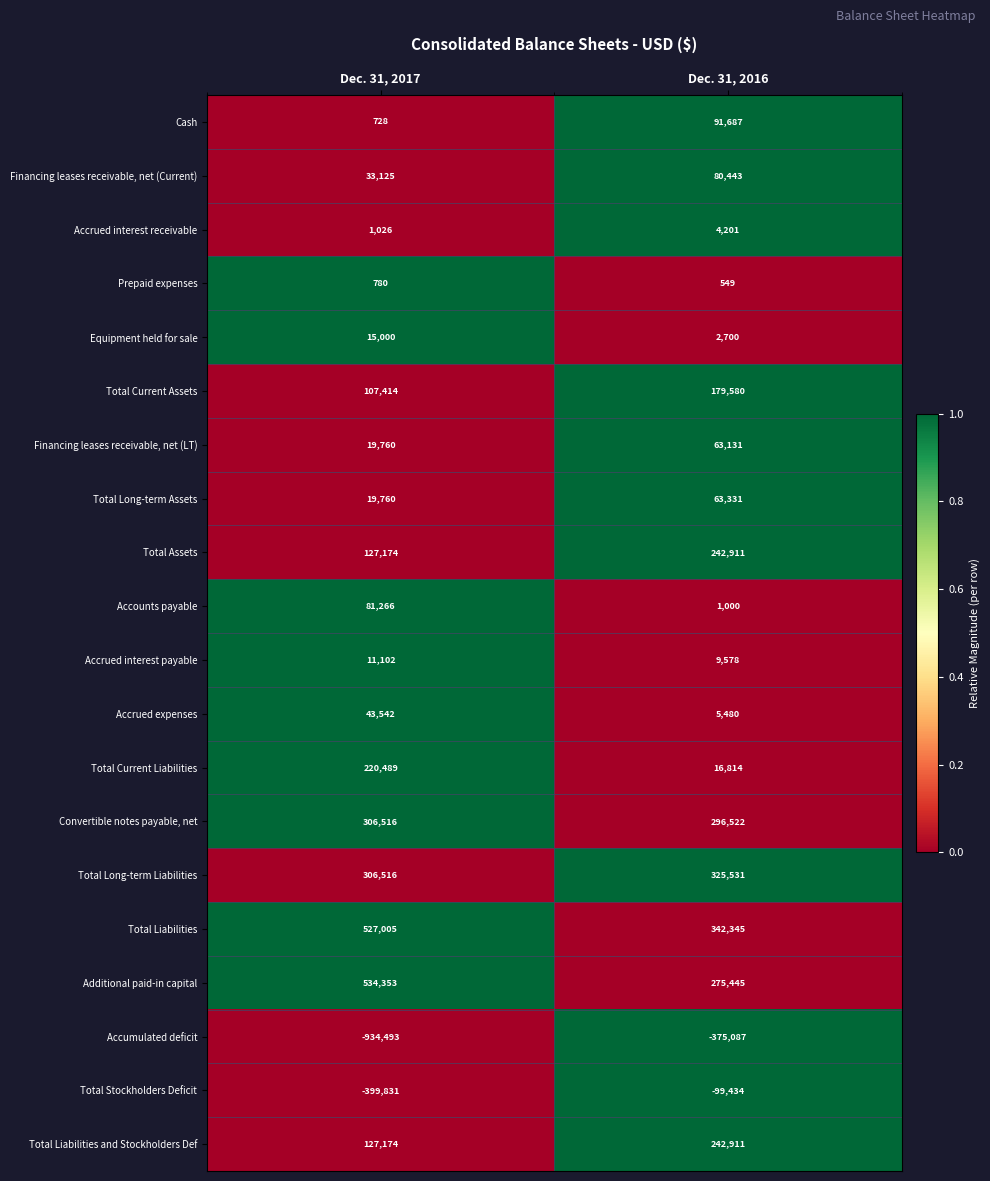

What is the total value across all series at Dec. 31, 2016?

1769638